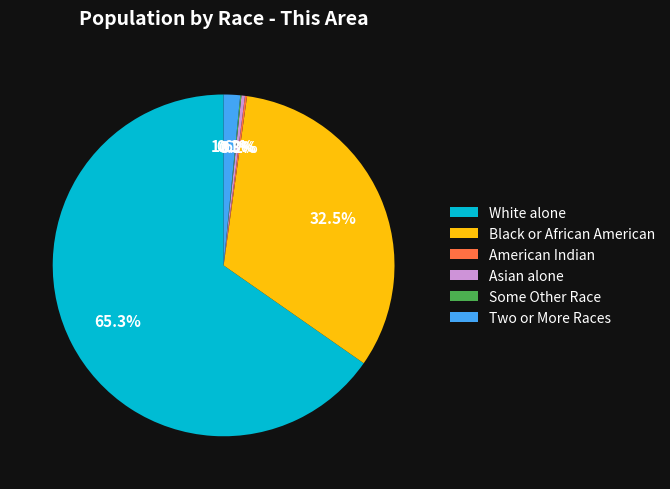

Which category accounts for the majority?

White alone